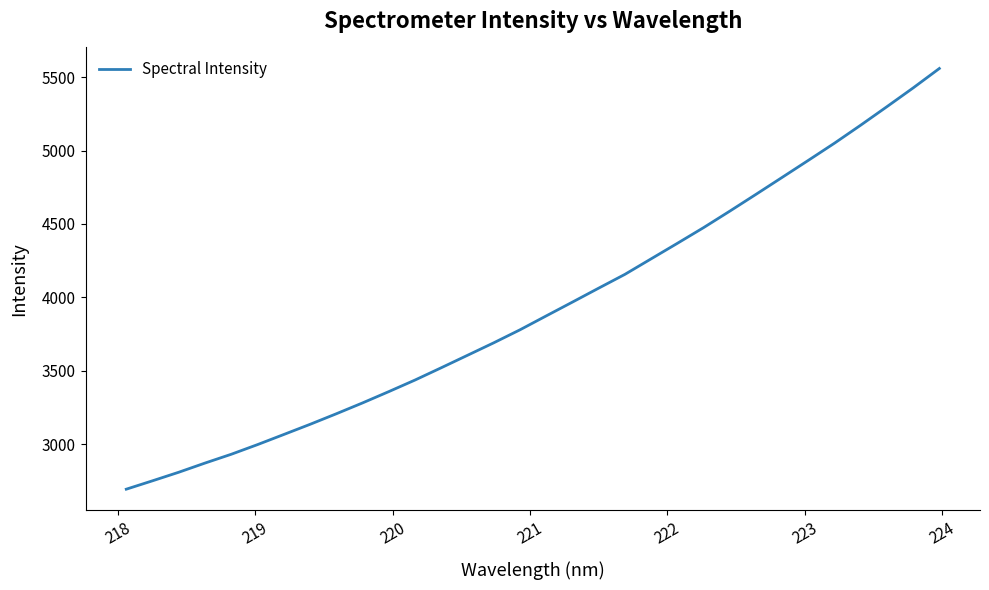

What is the difference between the second highest and minimum values?

2730.0